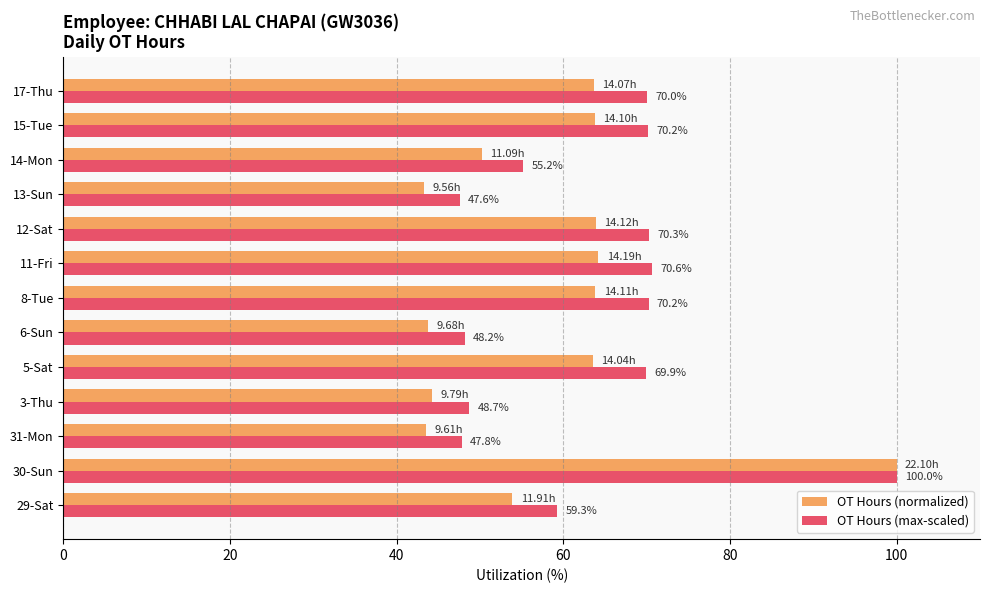

At 17-Thu, list the series in order from largest to smallest.

OT Hours (max-scaled), OT Hours (normalized)